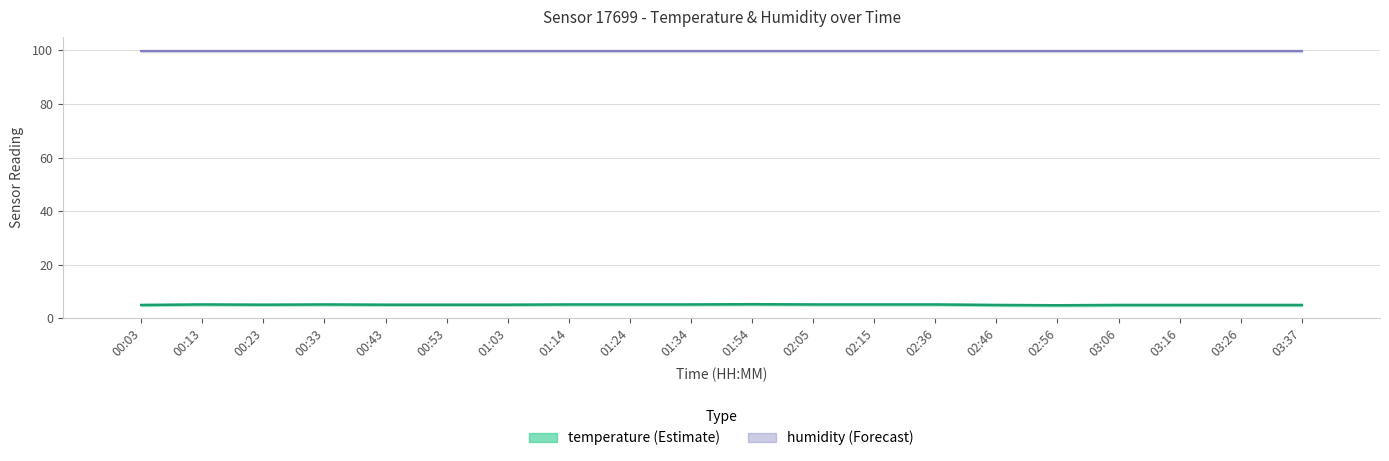

Reading left to right, list all the values displayed in this chart.

00:03=5.0	00:13=5.2	00:23=5.1	00:33=5.2	00:43=5.1	00:53=5.1	01:03=5.1	01:14=5.2	01:24=5.2	01:34=5.2	01:54=5.3	02:05=5.2	02:15=5.2	02:36=5.2	02:46=5.0	02:56=4.9	03:06=5.0	03:16=5.0	03:26=5.0	03:37=5.0